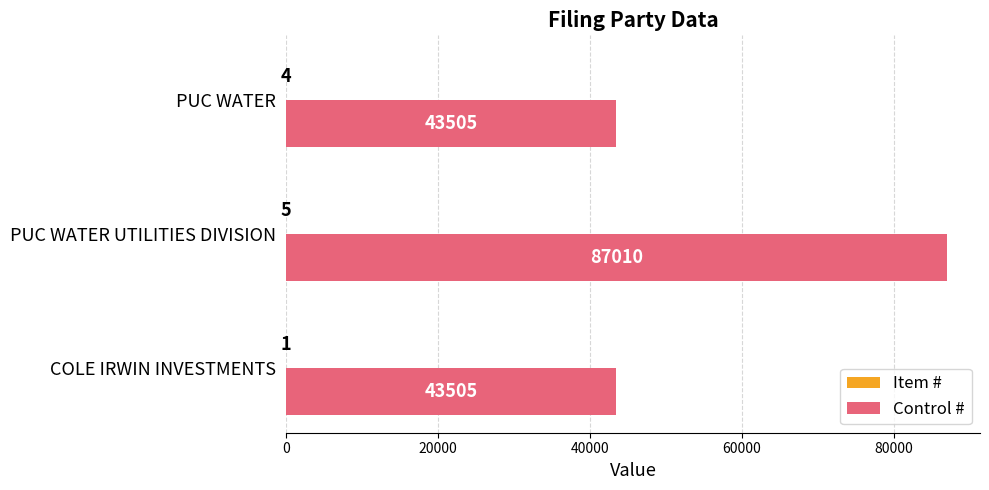

The Control # series shows 19388 at COLE IRWIN INVESTMENTS. True or false?

False